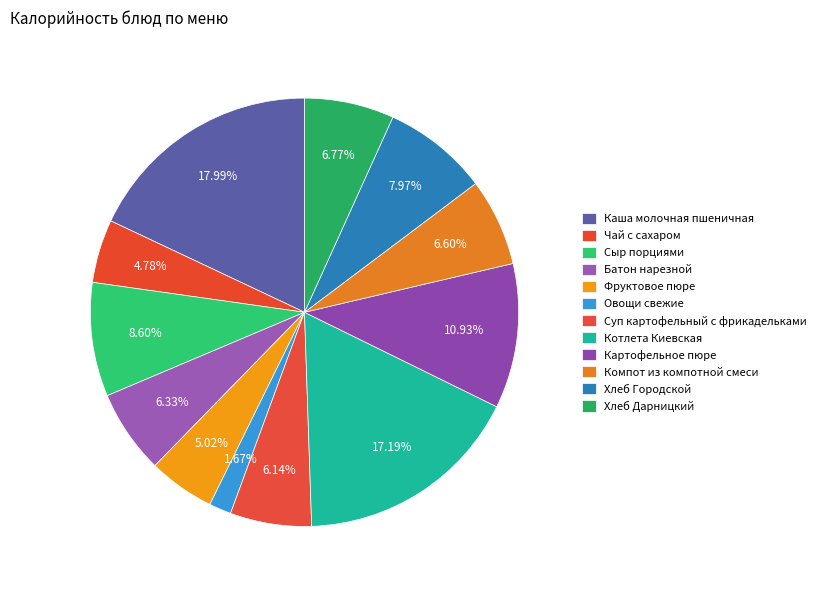

How many segments does this pie chart have?

12